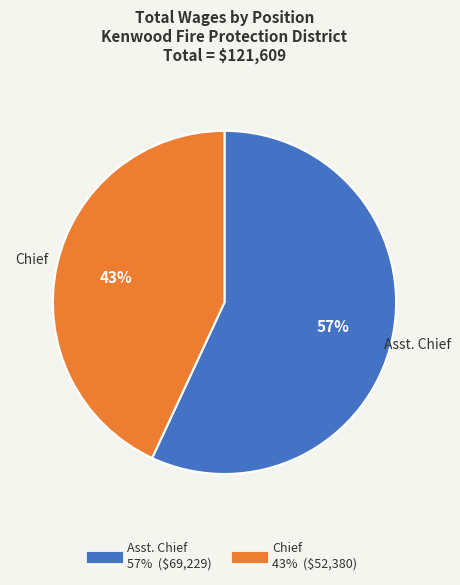

To the nearest percent, what percentage of the pie is Chief?

43%